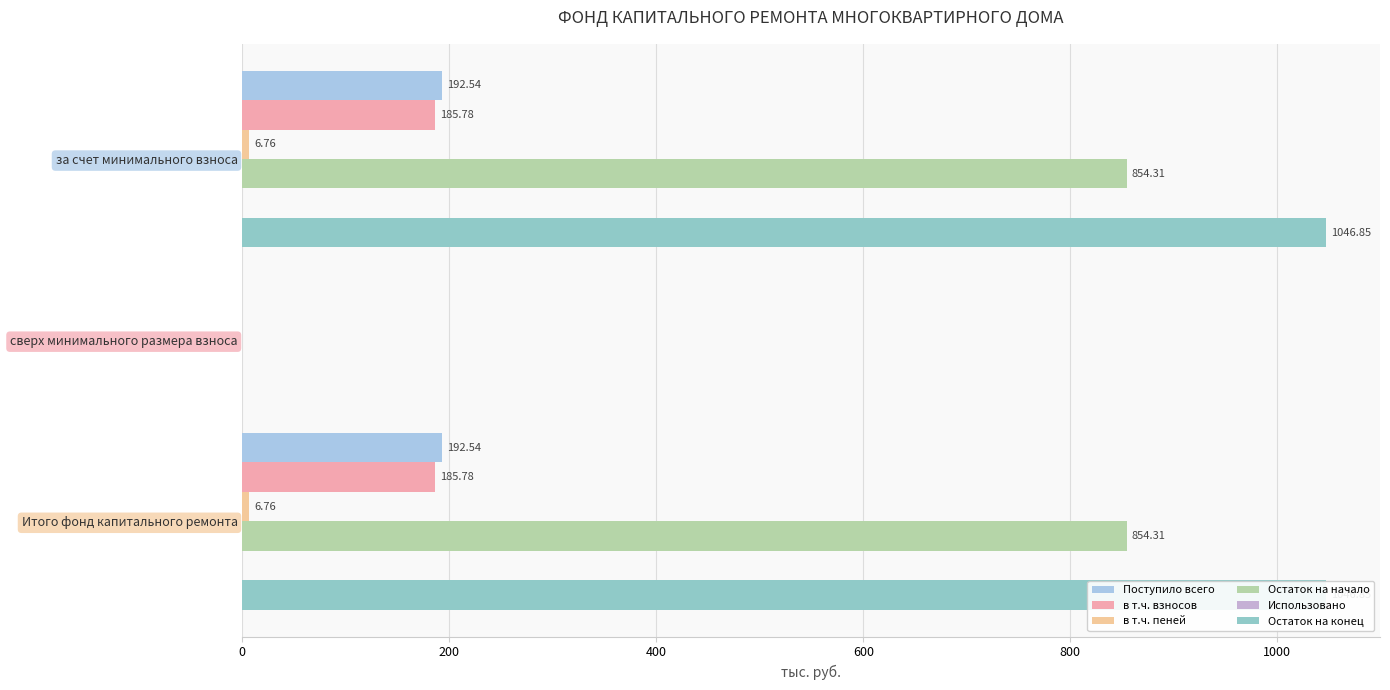

The value of Остаток на начало at за счет минимального взноса is 854.3. True or false?

True